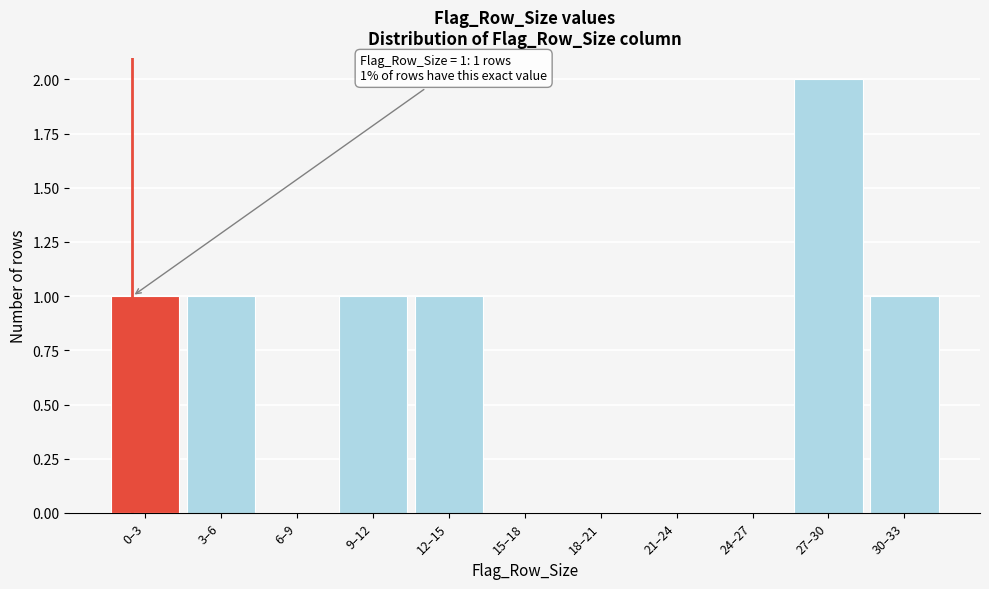

Reading left to right, what are all the values shown in this chart?

0–3=1	3–6=1	6–9=0	9–12=1	12–15=1	15–18=0	18–21=0	21–24=0	24–27=0	27–30=2	30–33=1